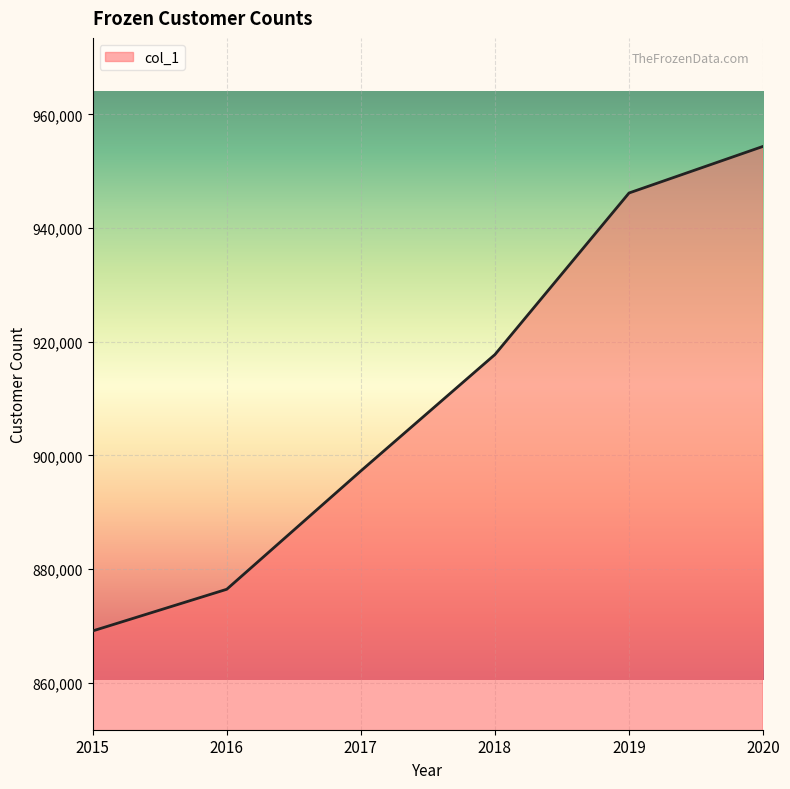

What is the sum of all values?

5461083